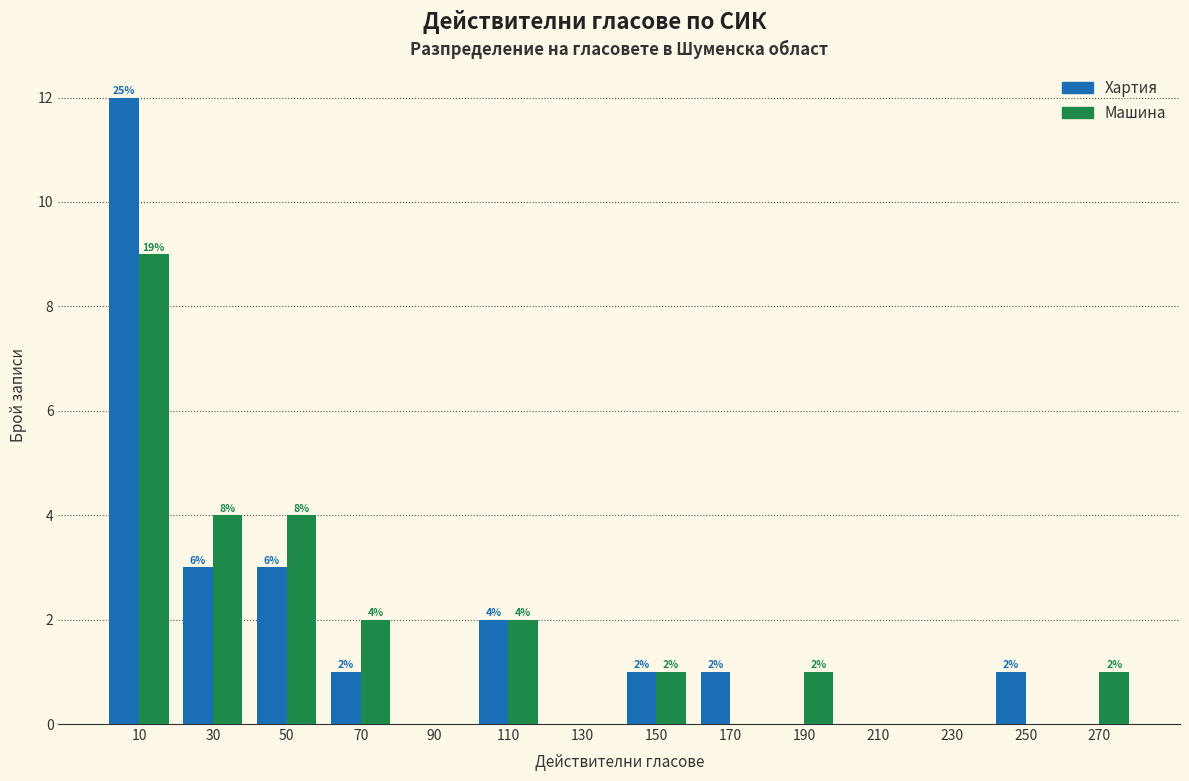

In the Машина series, which range on the x-axis has the tallest bar?

0 to 20